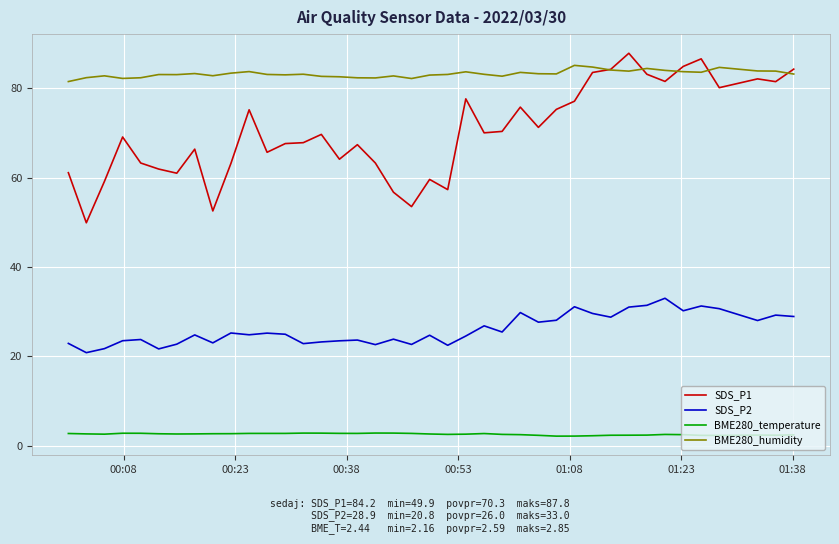

Which series has the largest range (max minus min)?

SDS_P1